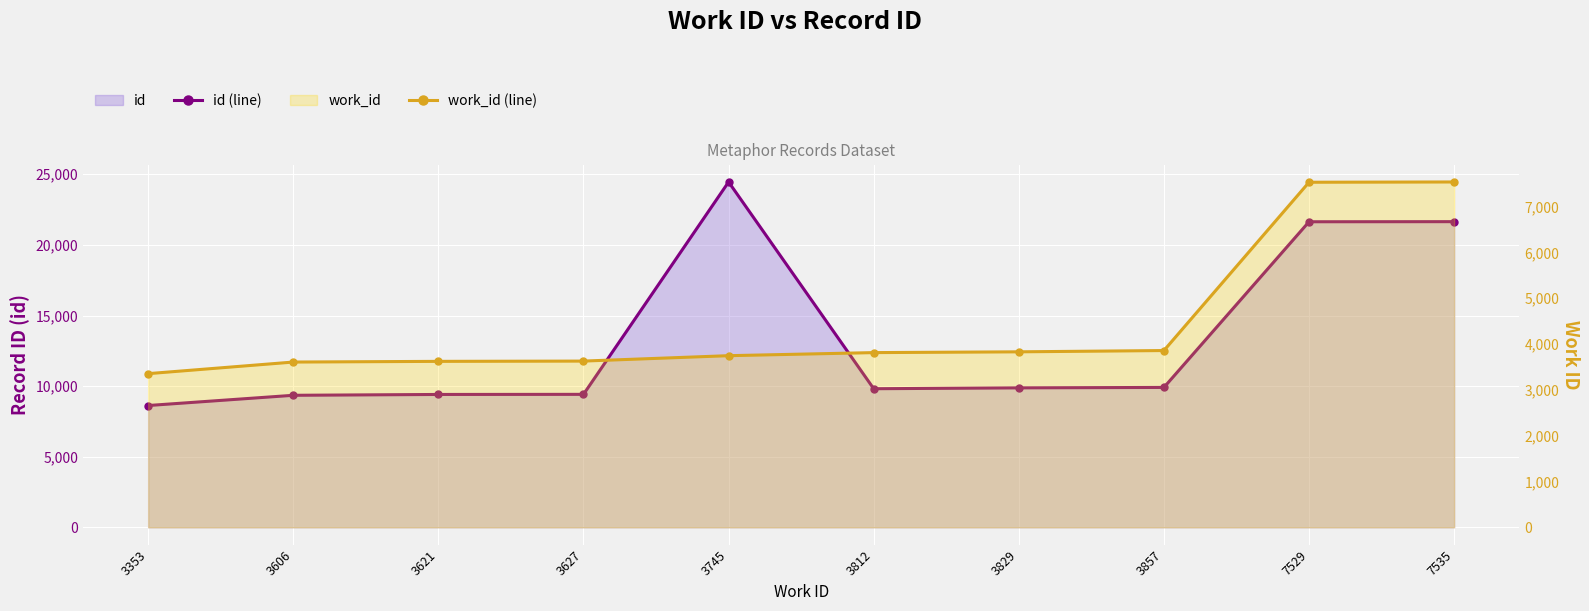

At which category is the sum across all series the highest?

7535